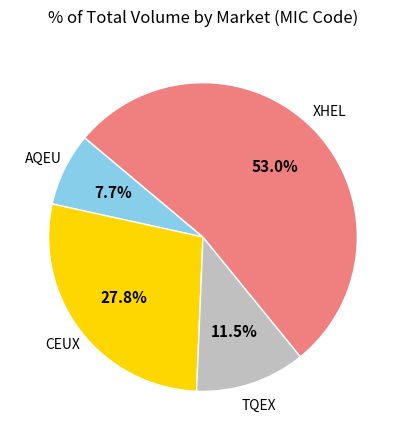

Does any single category account for the majority?

Yes